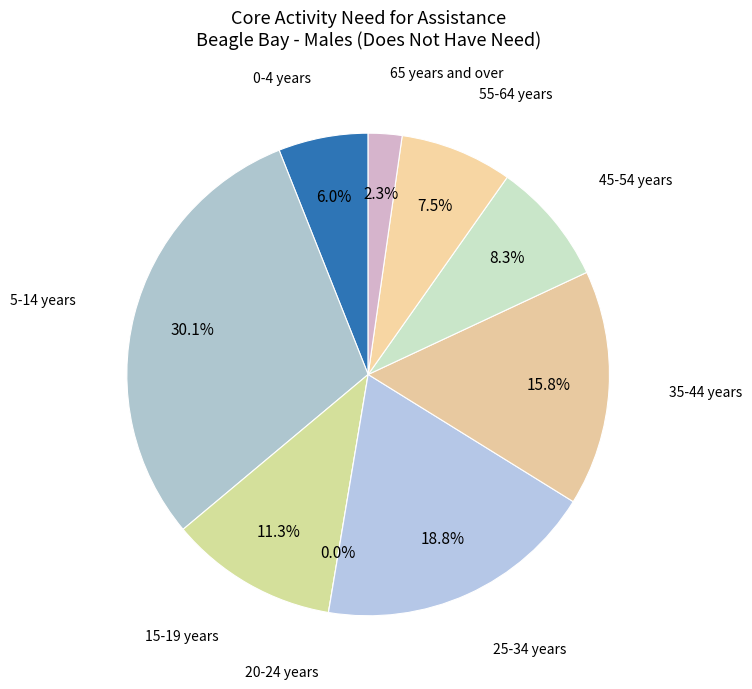

Is it true that 5-14 years is 30% of the pie?

True